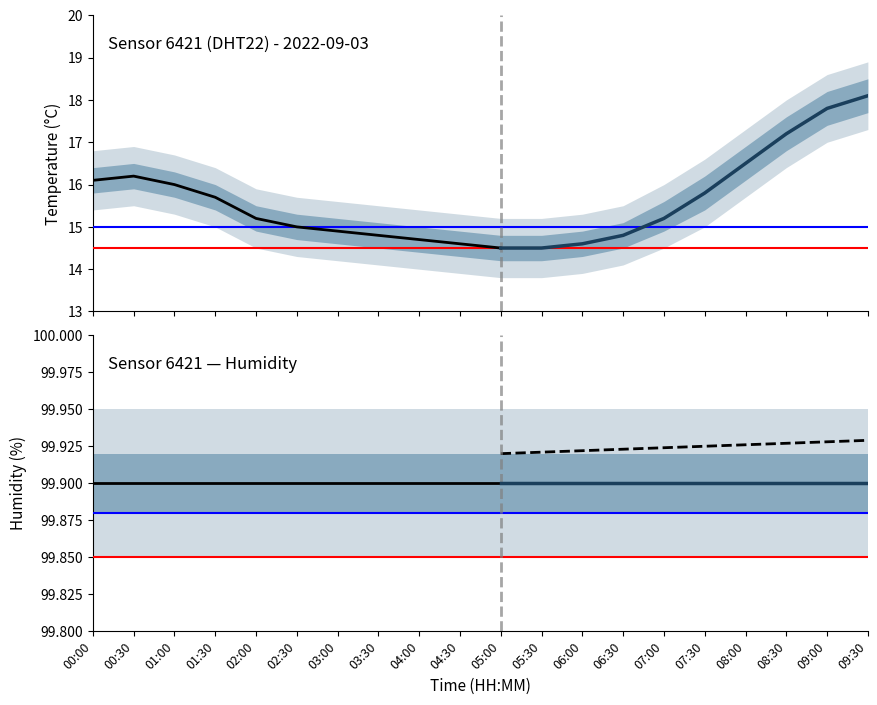

At how many categories does at least one series exceed 99?

11